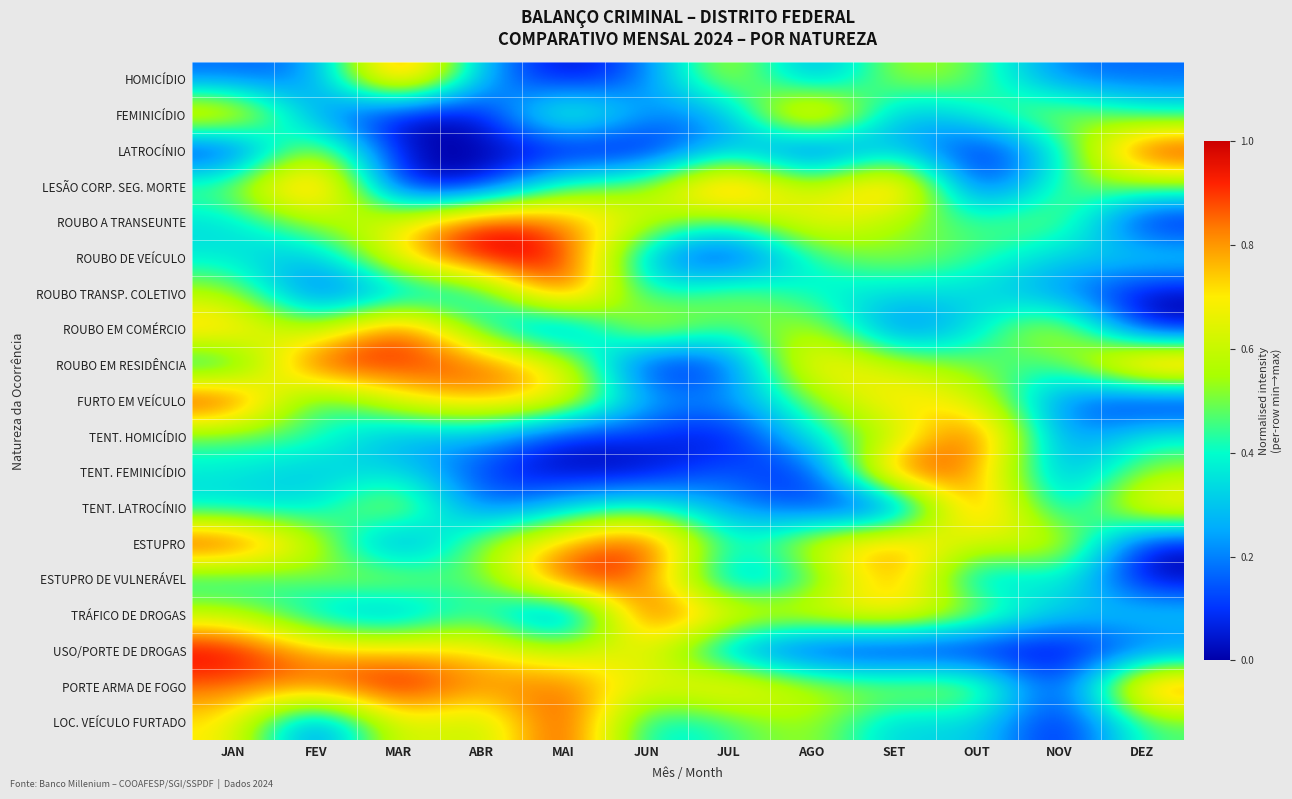

How many series are shown in this chart?

19